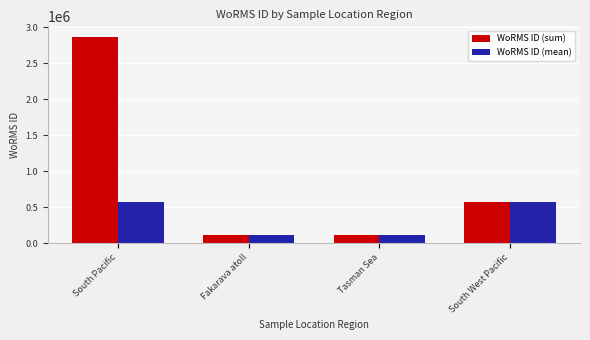

What value does the WoRMS ID (sum) series have at Fakarava atoll?

106289